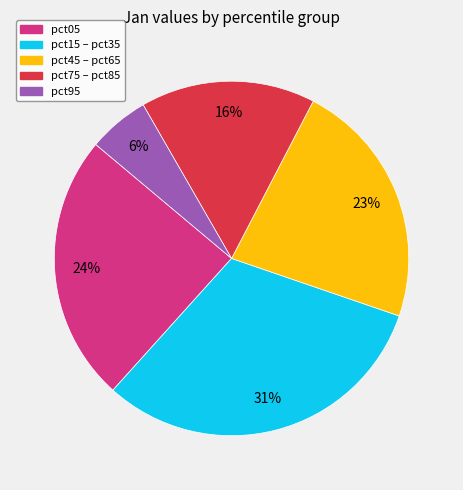

Count the number of slices in the pie.

5